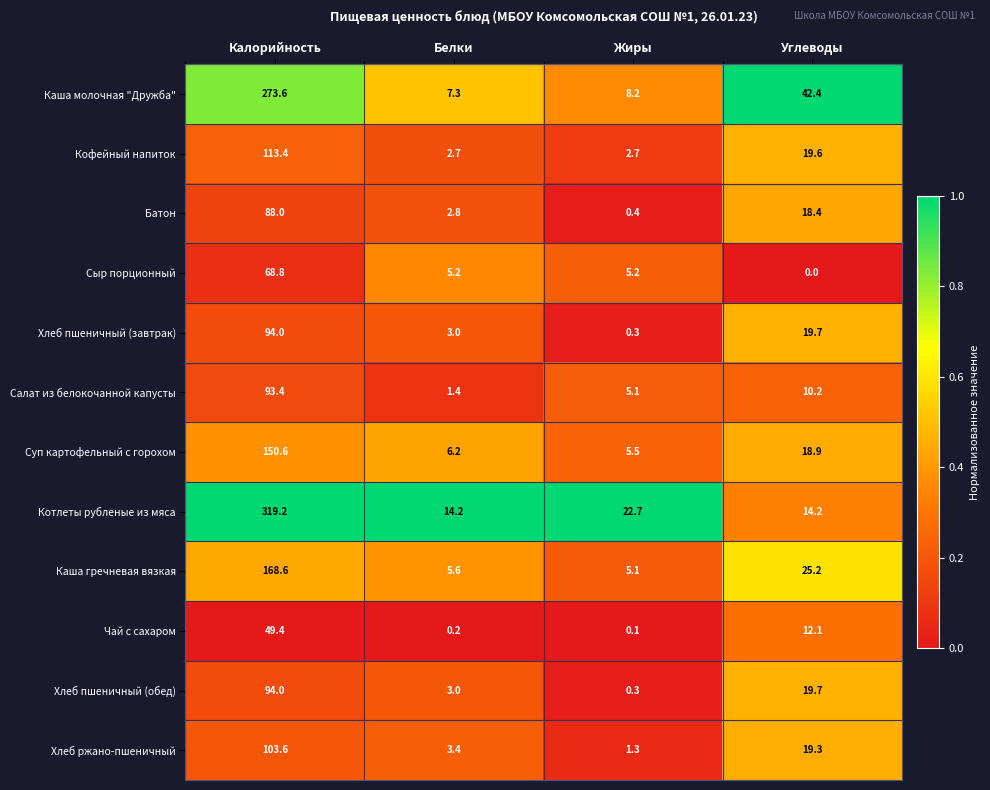

Which series has the largest total across all categories?

Котлеты рубленые из мяса